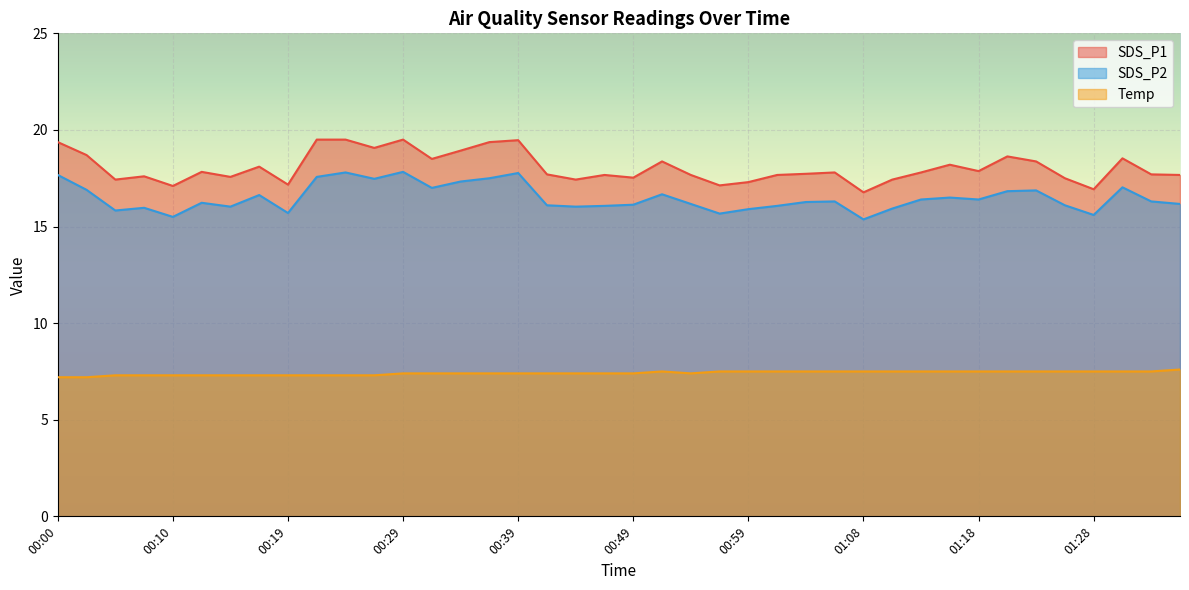

At which label is Temp closest to 7?

00:00